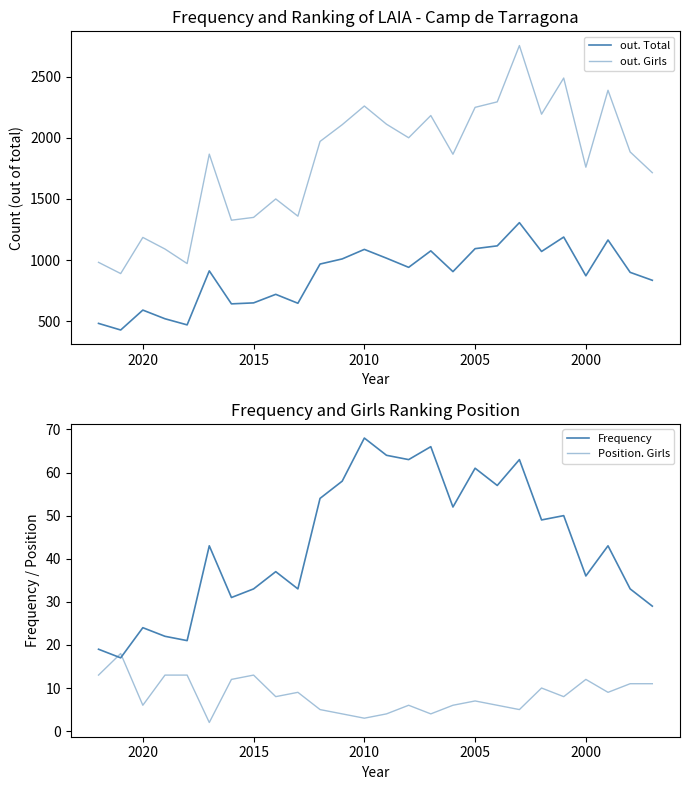

What is the difference between the second highest and minimum values in the Frequency series?

49